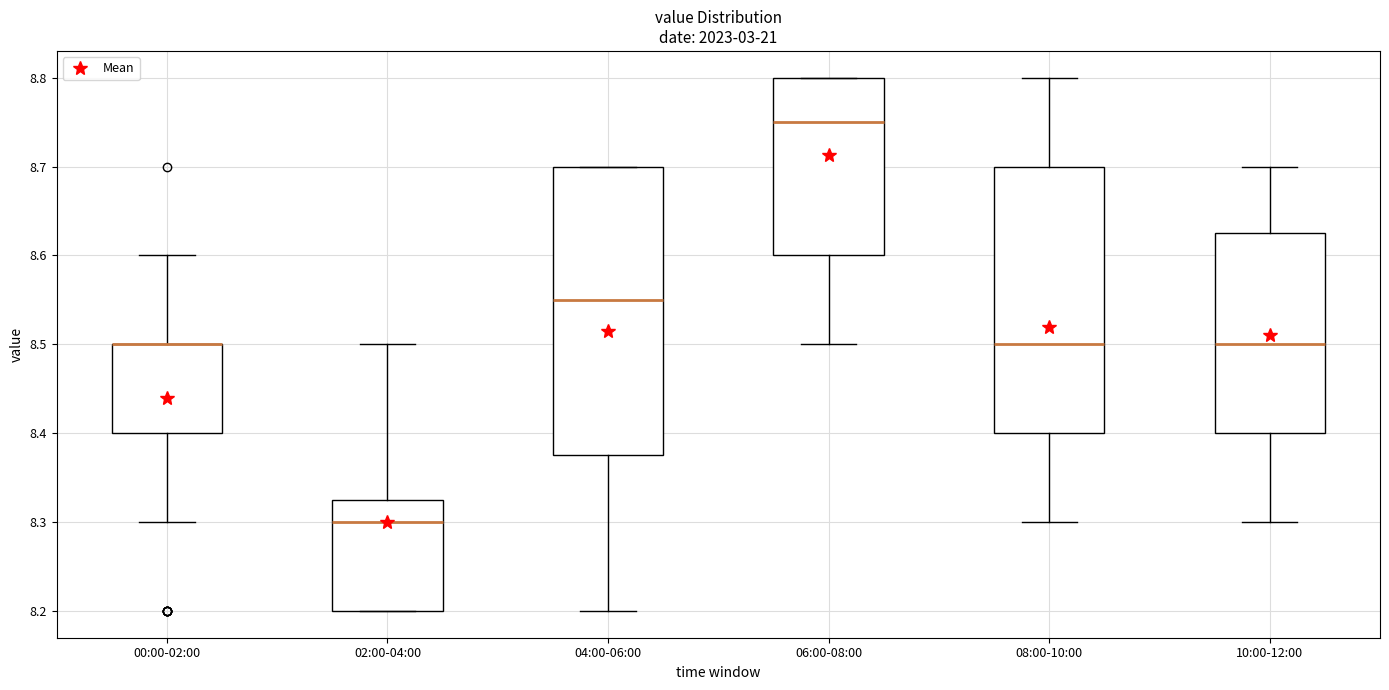

Where is the upper edge of the box for 06:00-08:00 on the y-axis? The values are not printed on the chart, so give them approximately, as read against the axis.

8.80